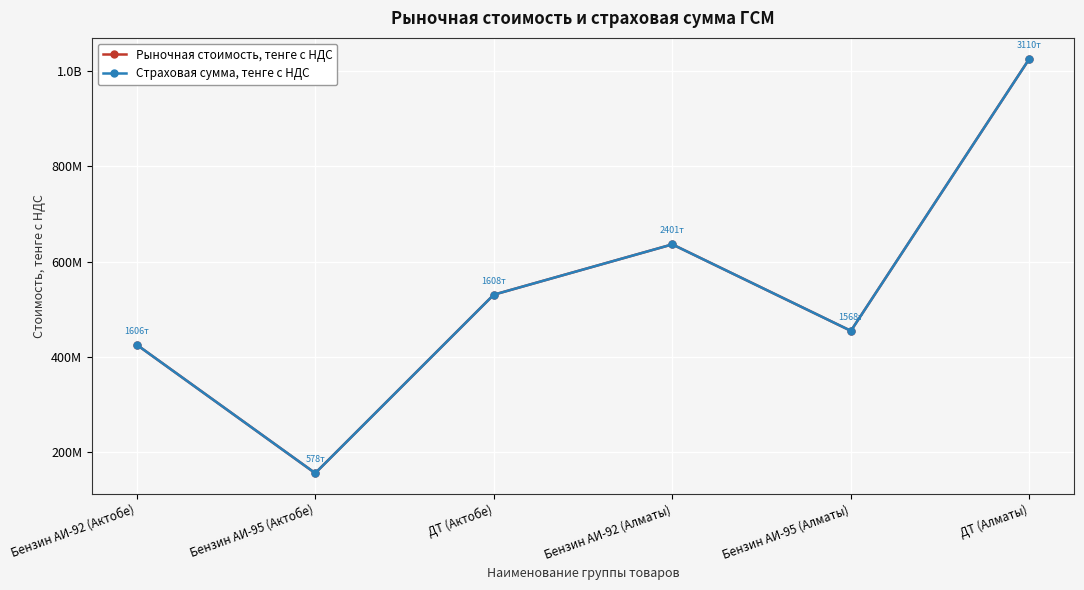

What is the total value across all series at ДТ (Алматы)?

2052600000